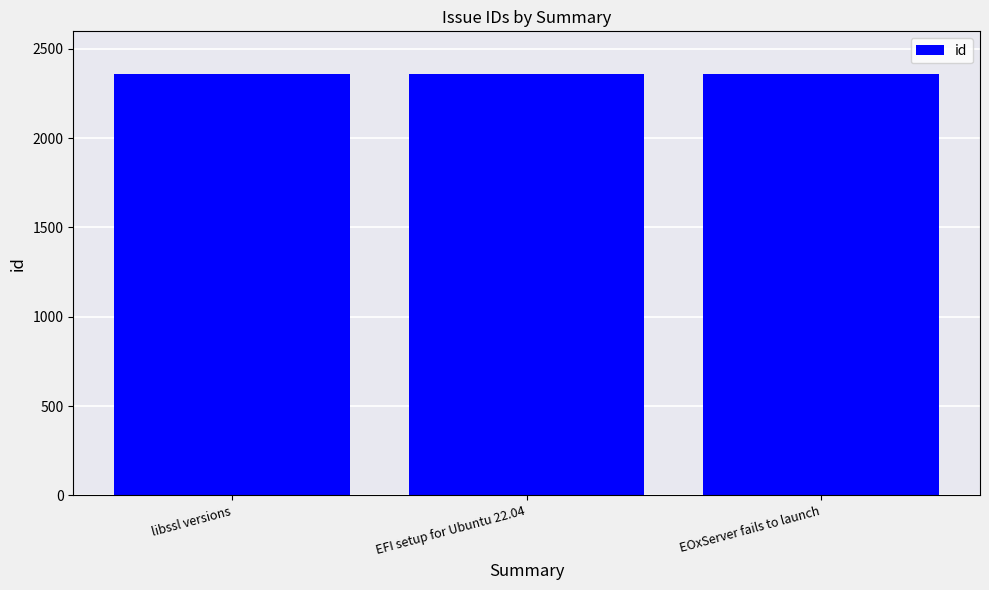

What is the minimum value shown in the chart?

2360